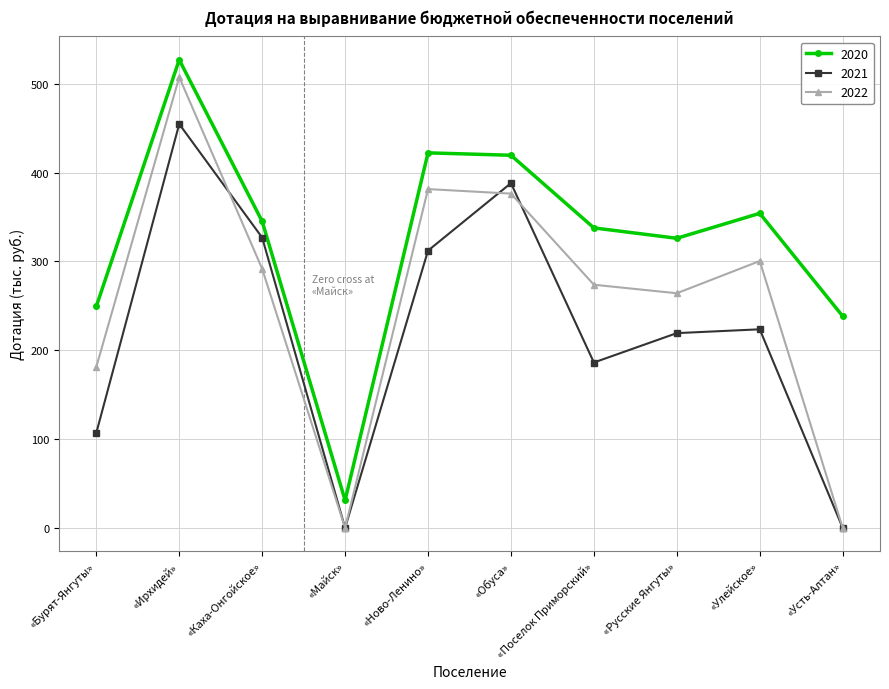

True or false: 2021 and 2020 cross at least once.

False